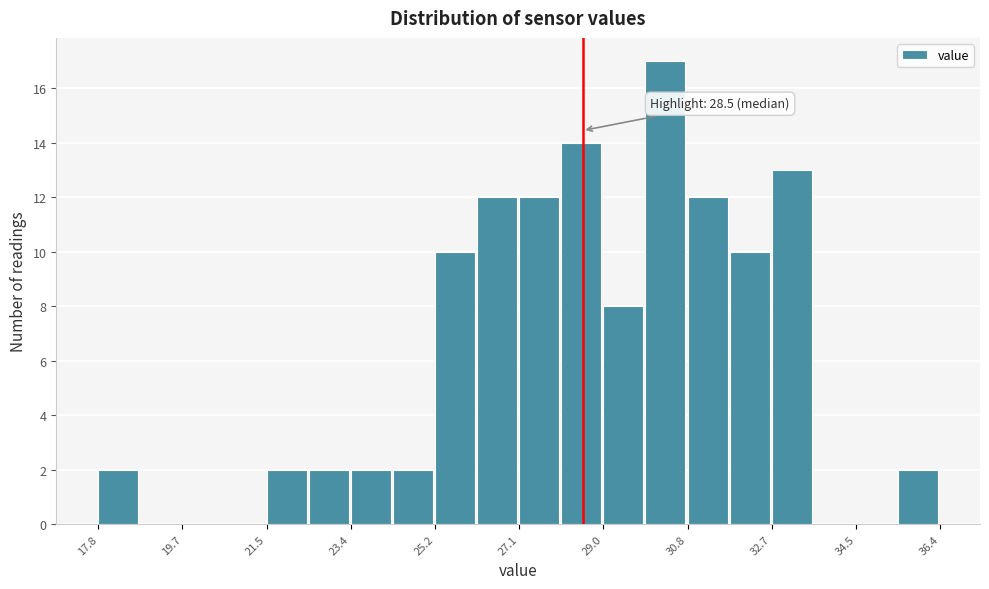

Over which range of the x-axis is the bar tallest?

29.8 to 30.8